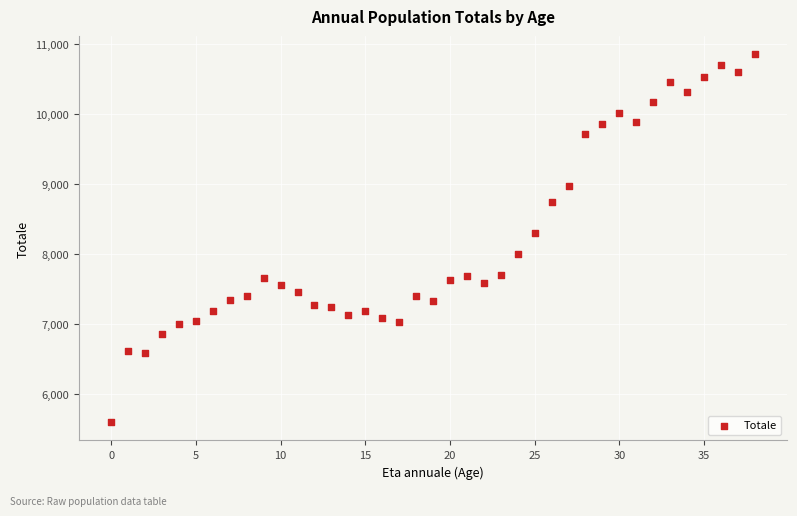

What is the range of Y values (max minus min)?

5254